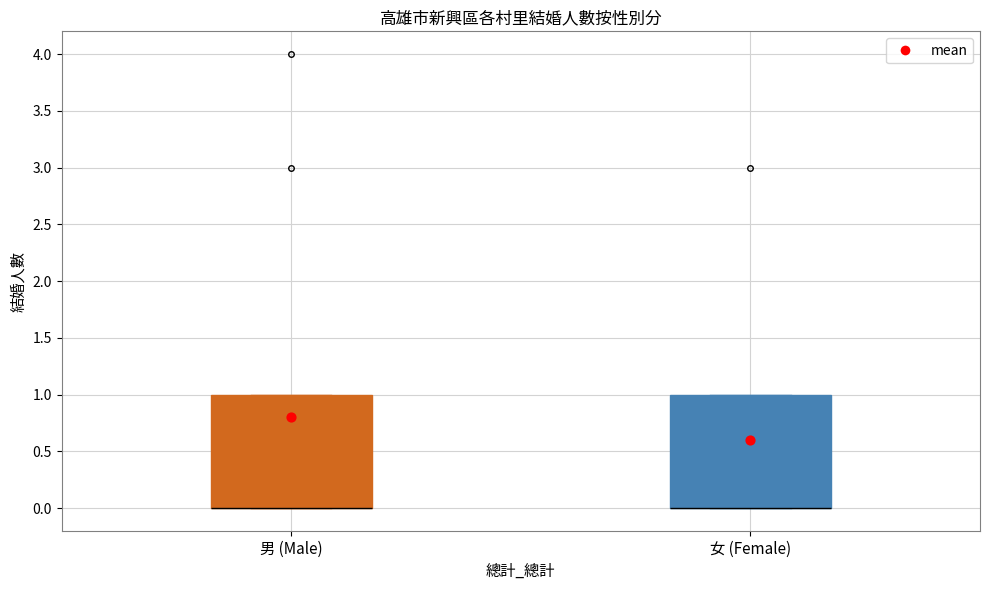

Where is the lower edge of the box for 女 (Female) on the y-axis? The values are not printed on the chart, so give them approximately, as read against the axis.

0